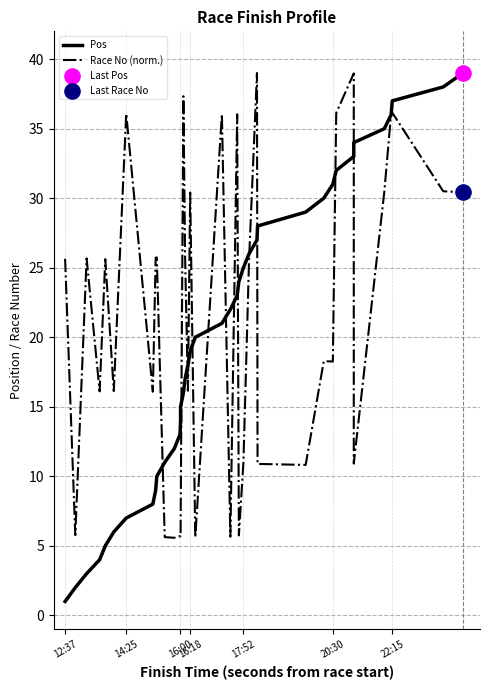

Which series reaches the maximum Y coordinate?

Pos